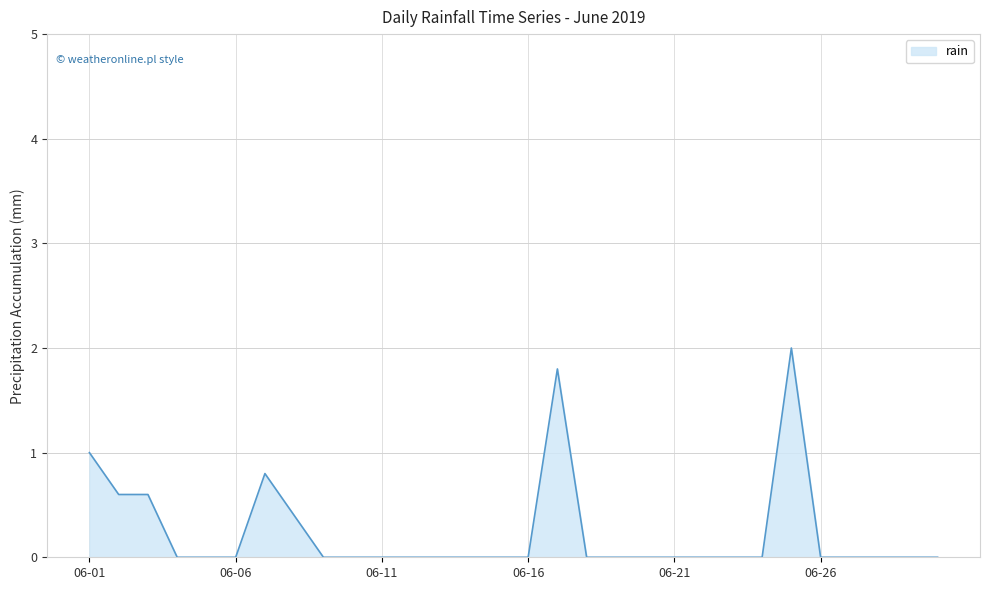

What is the difference between the maximum and minimum values?

2.0